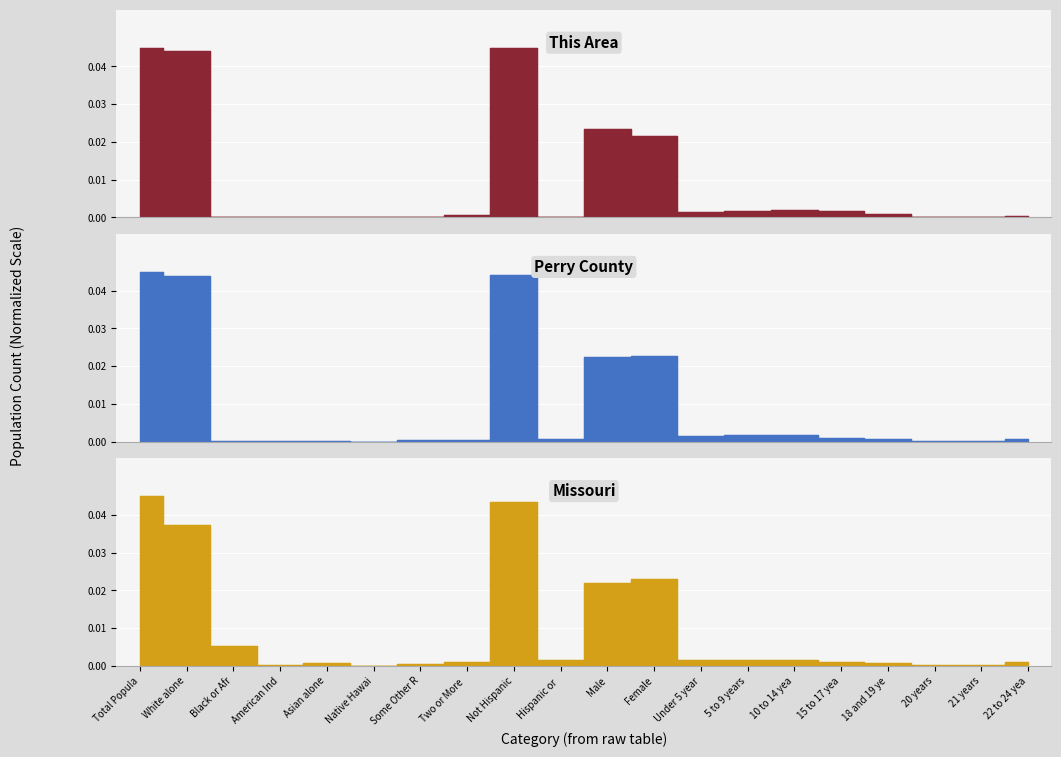

How many lines are shown in the chart?

3